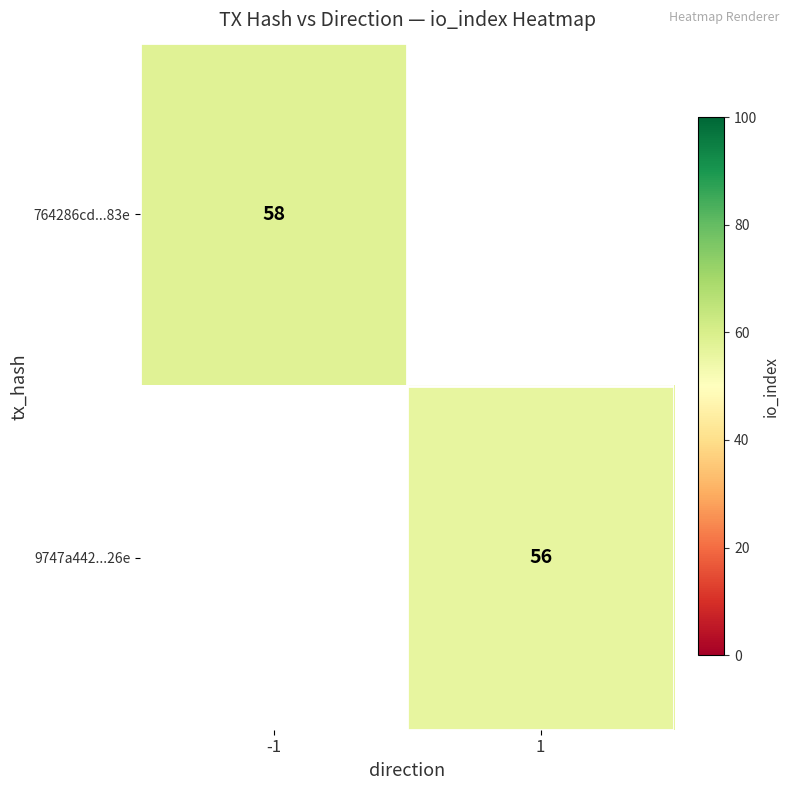

Is it true that 764286cd...83e equals 85 at -1?

False